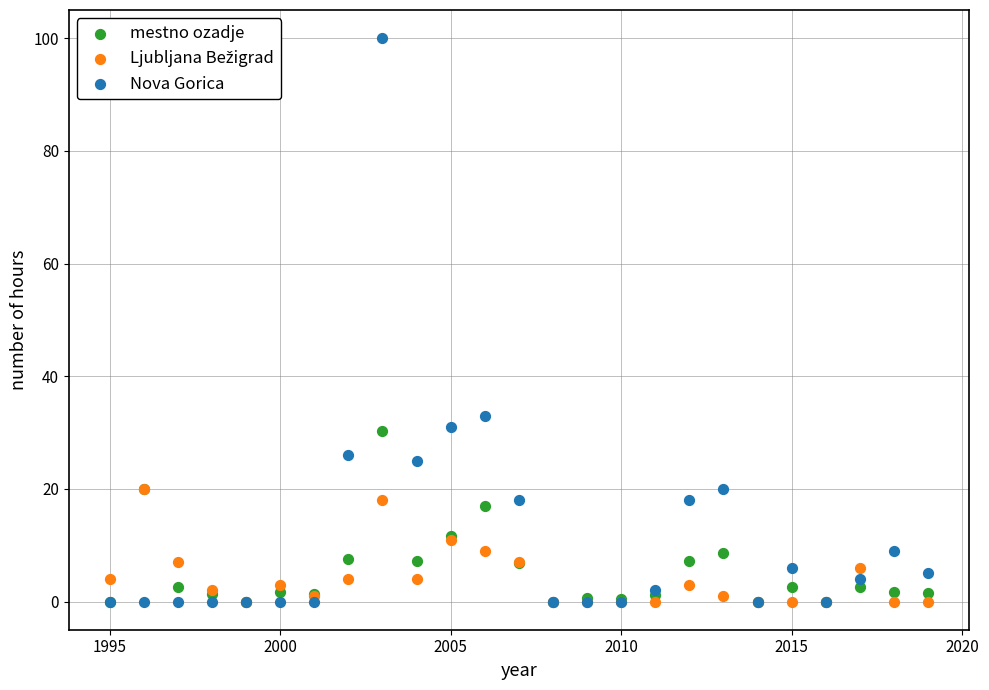

Across all series, what Y value is closest to 50?

33.0